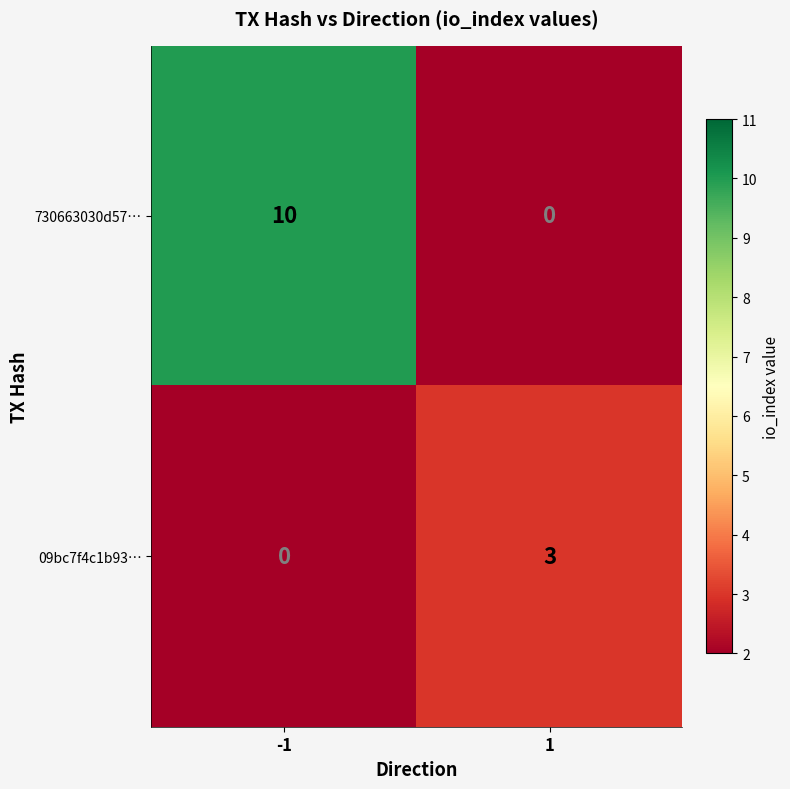

Reading left to right, list all the values displayed in this chart.

730663030d57…: 10	0
09bc7f4c1b93…: 0	3